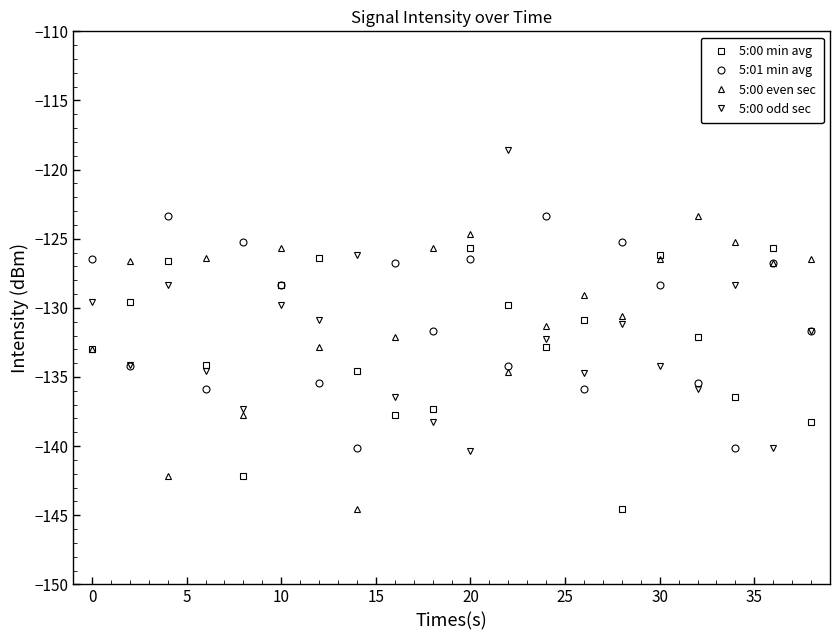

What is the minimum value for 5:01 min avg?

-140.2